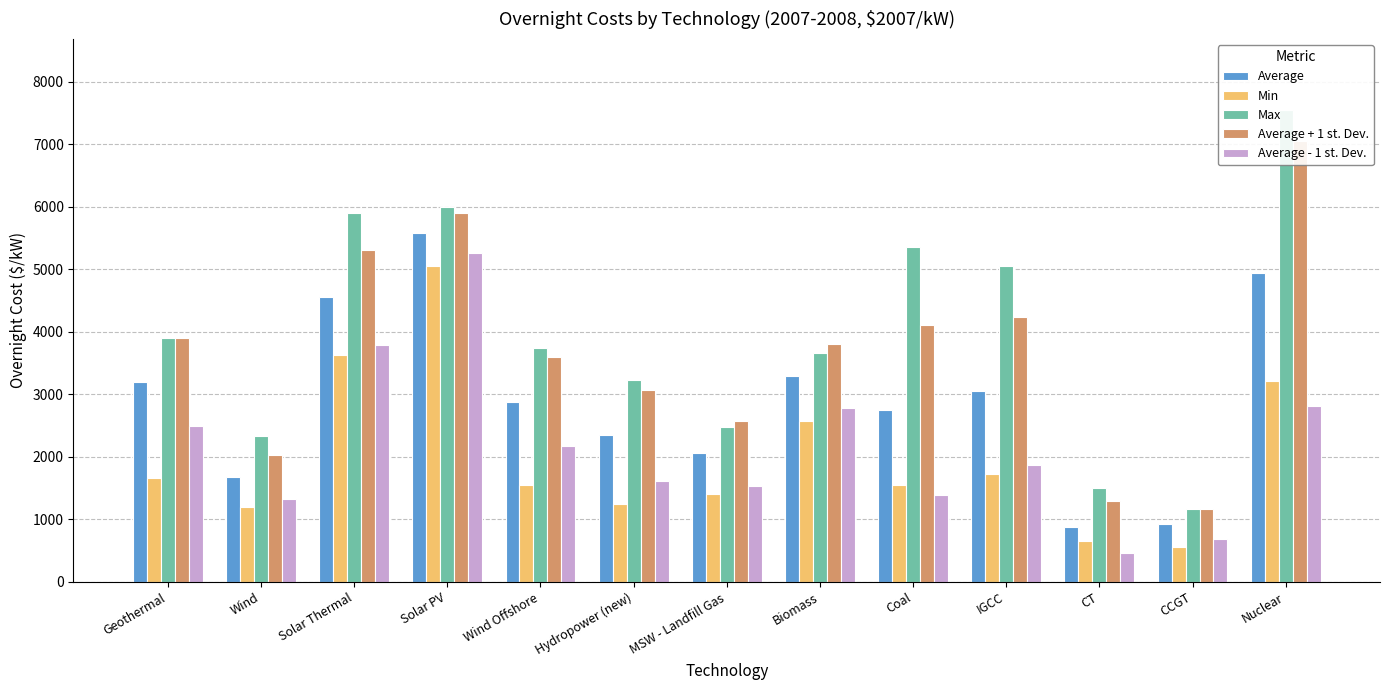

What is the sum of all Min values?

26010